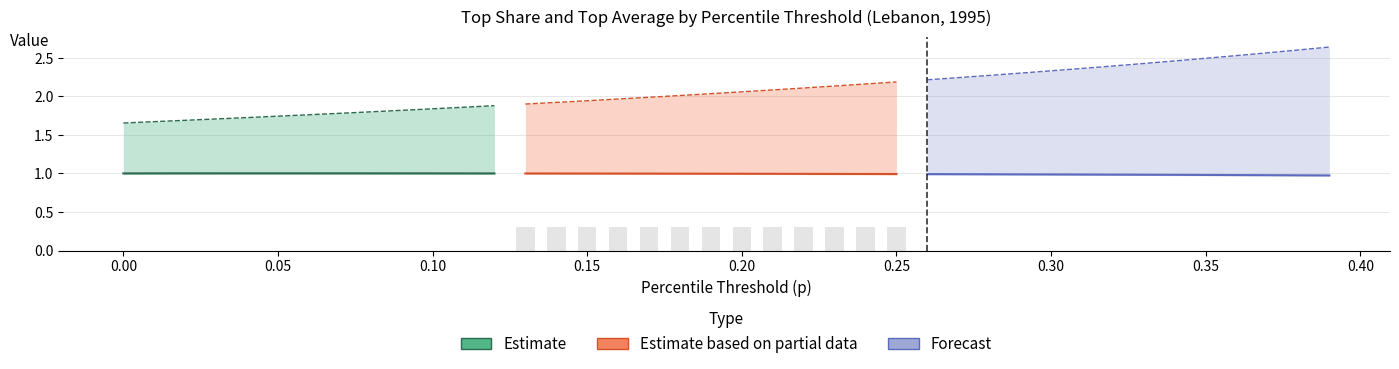

How many values in the topavg series are below 2?

18